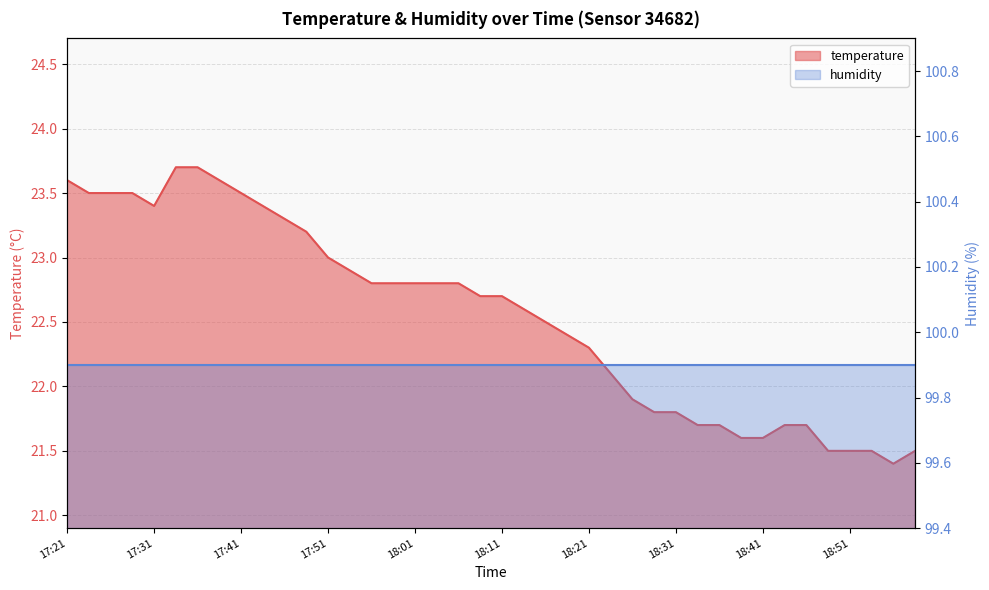

Is it true that the value at 17:26 is 7.5?

False